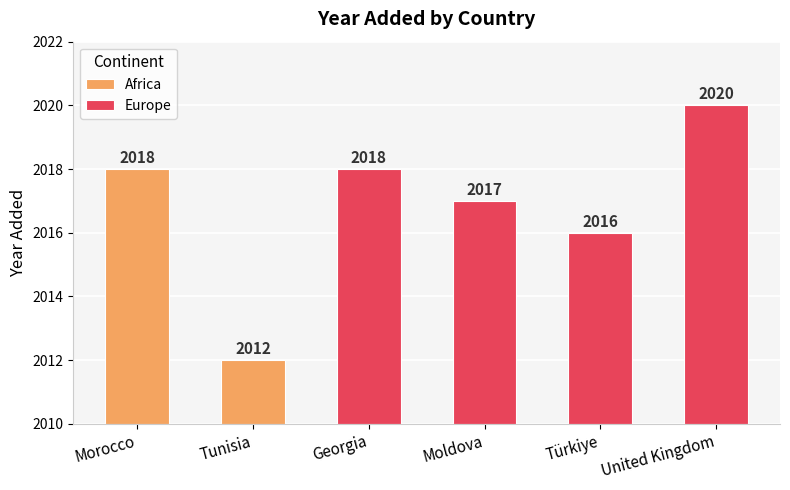

At which label does the data first exceed 2018?

United Kingdom